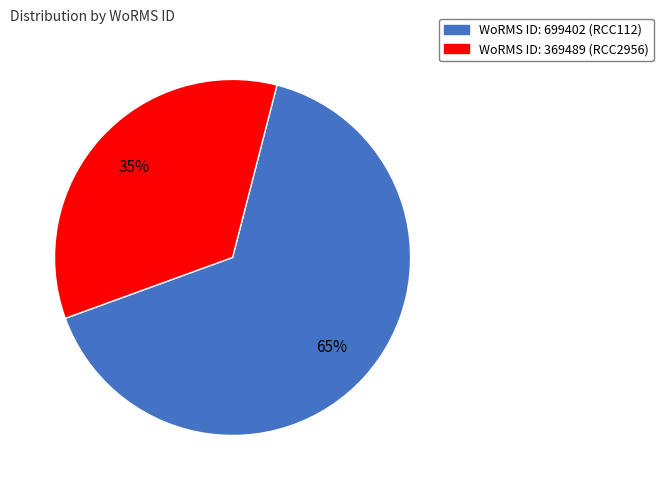

To the nearest percent, what is the average slice percentage?

50%